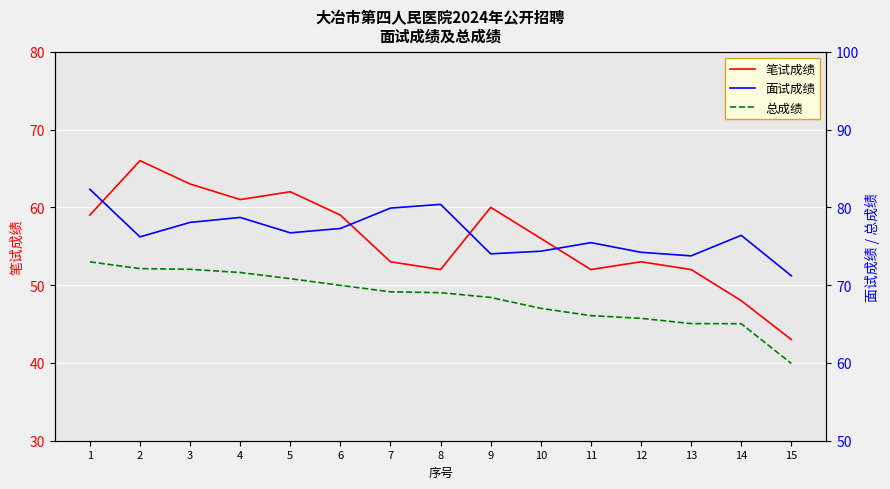

Which series changed the most between 2 and 10?

笔试成绩